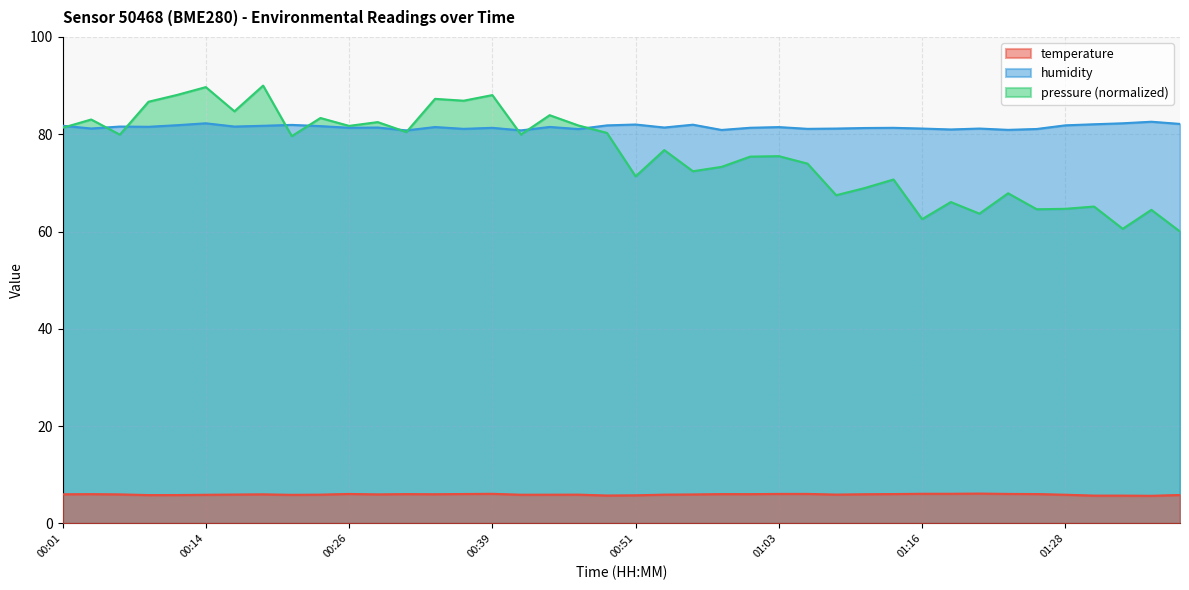

Where is temperature nearest to the value 5?

01:36